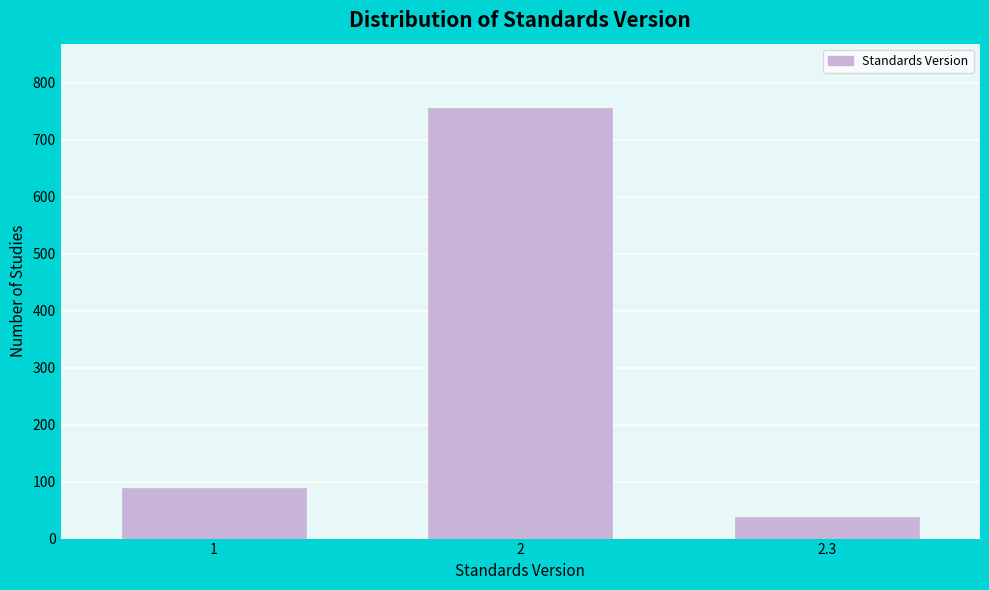

Reading left to right, list all the values displayed in this chart.

88	755	38